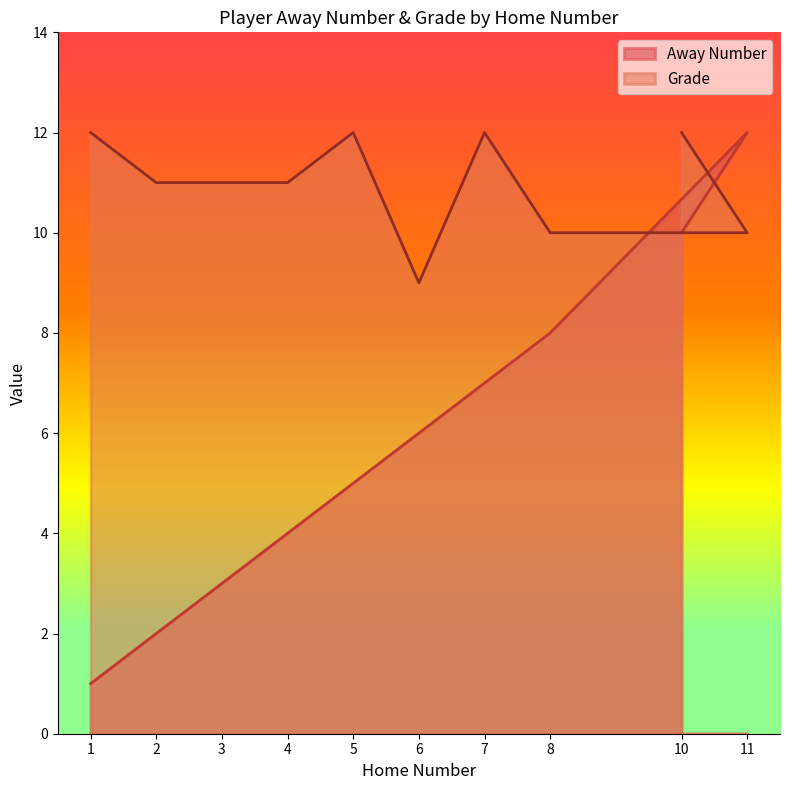

What is the average value of the Away Number series?

6